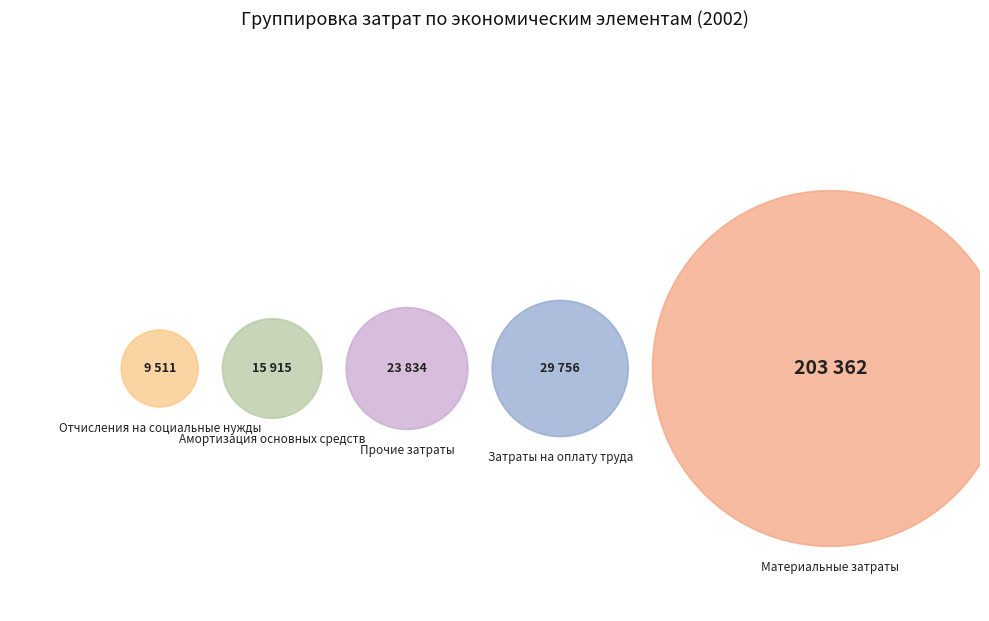

What is the ratio of the value at Затраты на оплату труда to the value at Отчисления на социальные нужды?

3.1